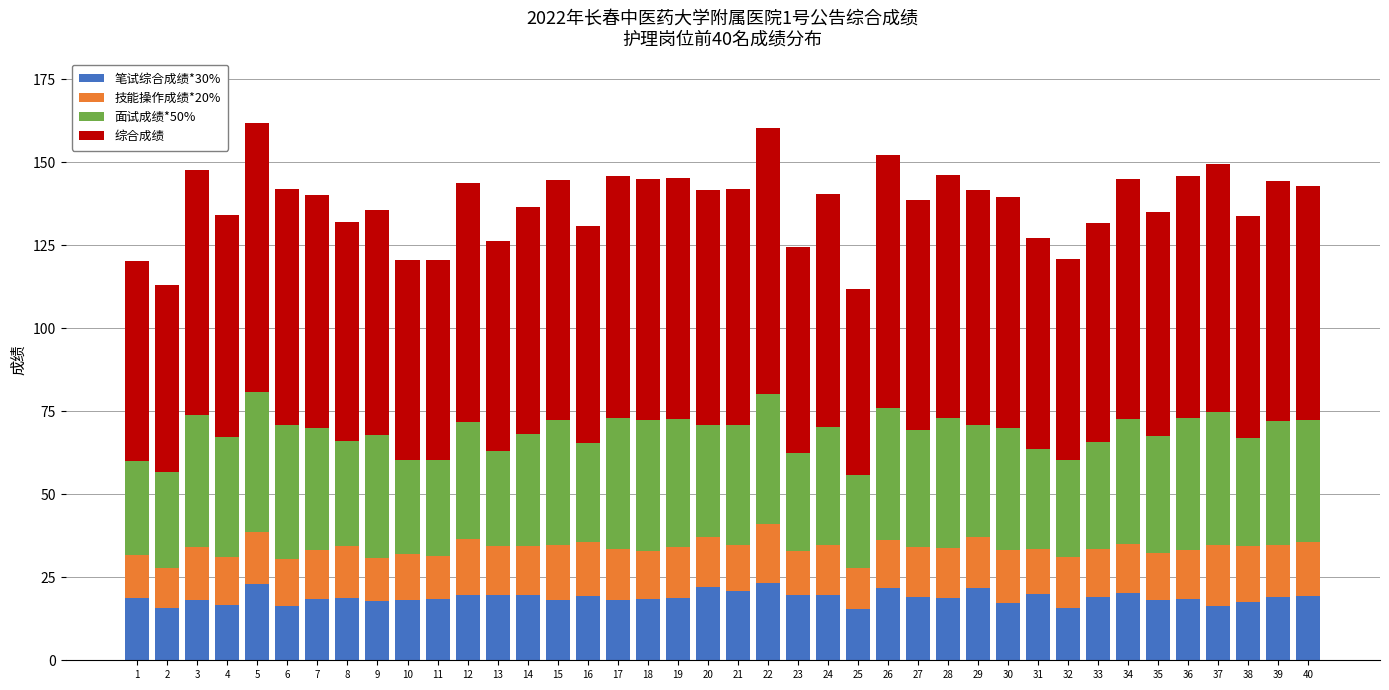

What is the total value across all series at 8?

132.0